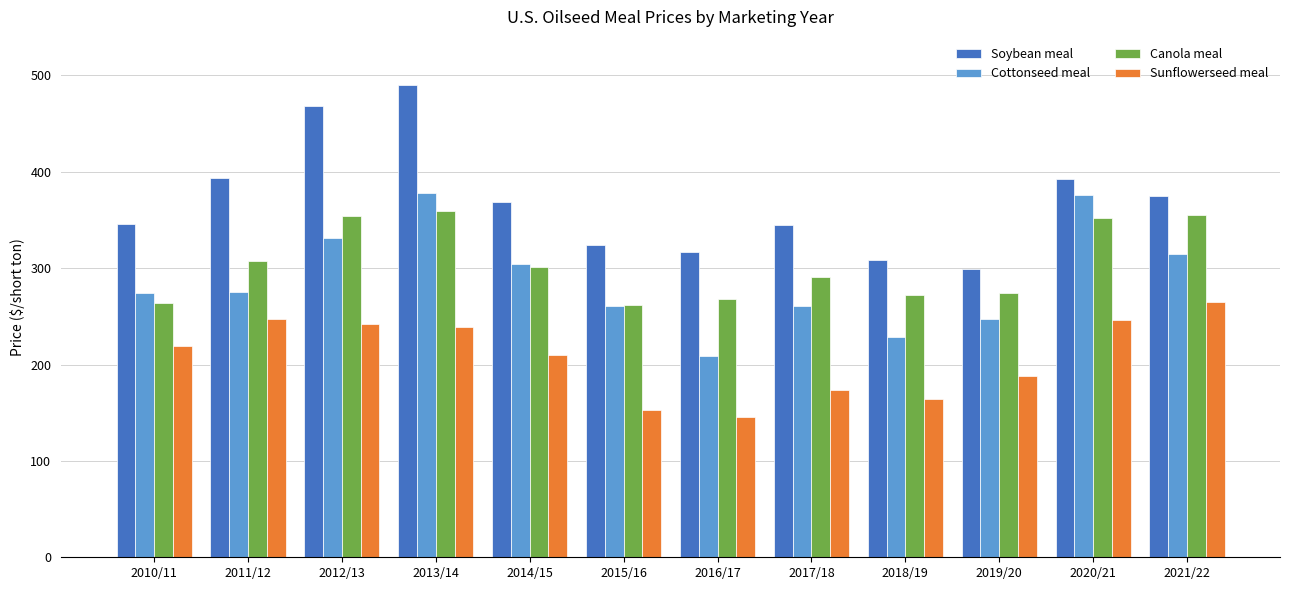

What is the difference between the maximum and second lowest values in the Sunflowerseed meal series?

111.8